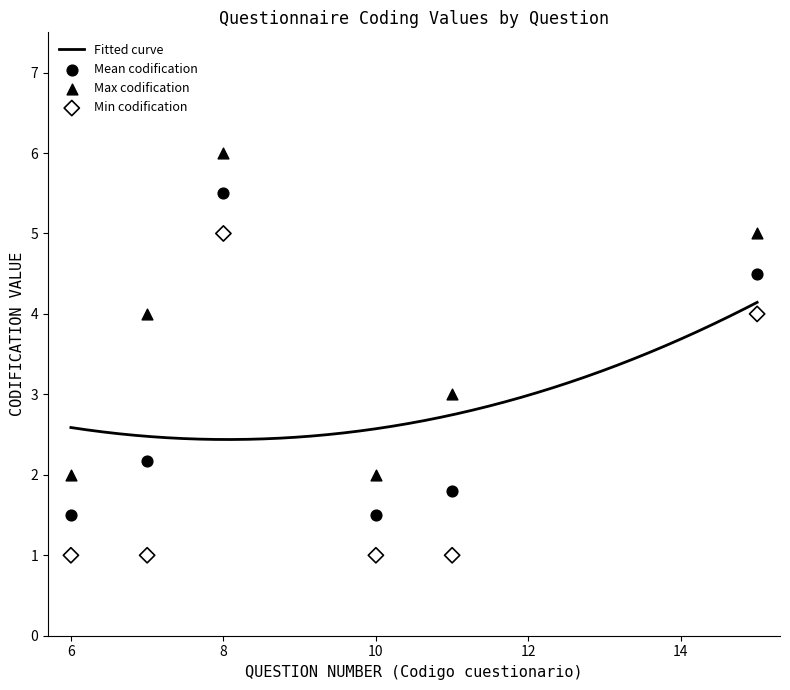

What is the minimum value for Fitted curve?

2.4